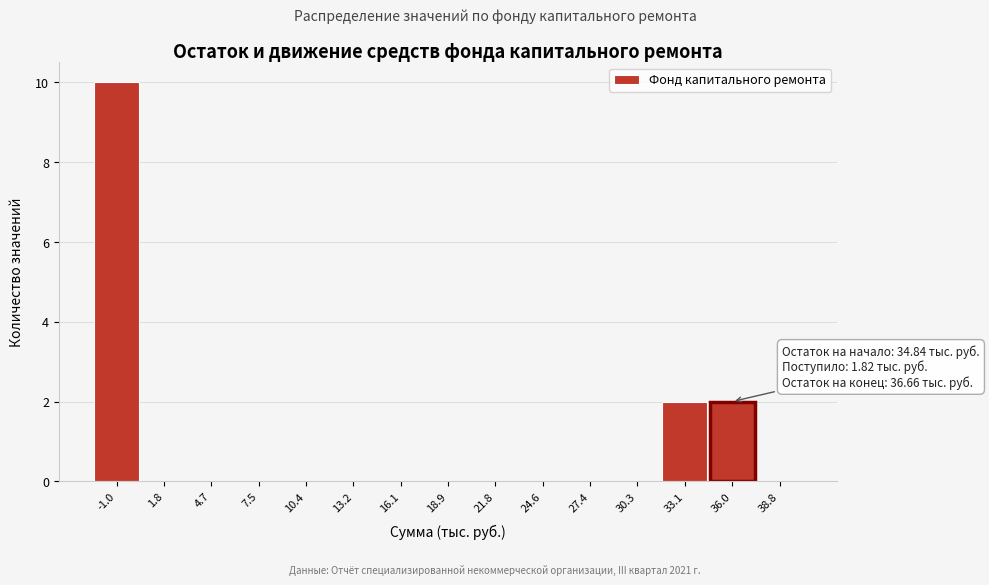

Reading left to right, transcribe all the data shown in this chart.

-1.0=10	1.8=0	4.7=0	7.5=0	10.4=0	13.2=0	16.1=0	18.9=0	21.8=0	24.6=0	27.4=0	30.3=0	33.1=2	36.0=2	38.8=0